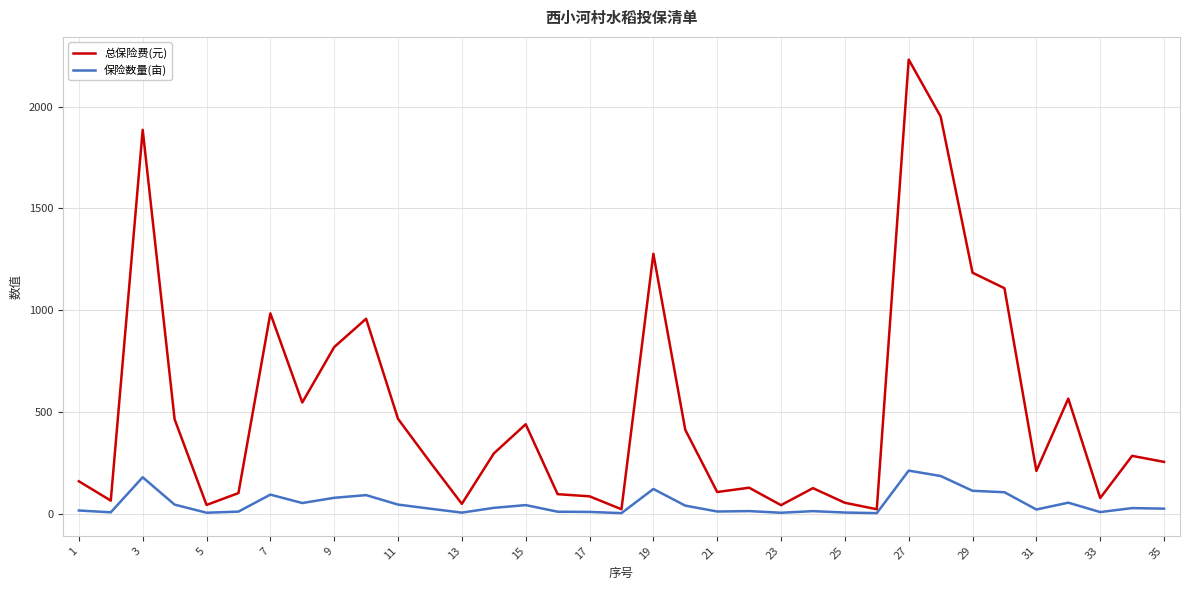

Which series has the widest spread of values?

总保险费(元)